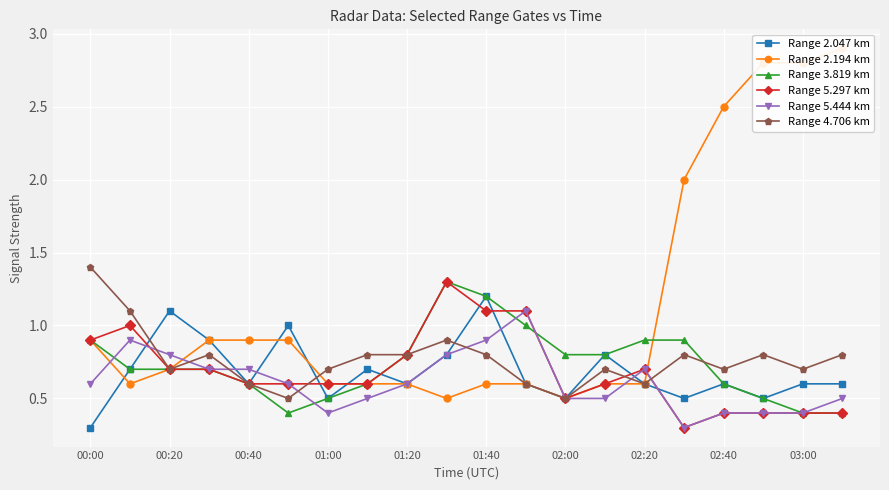

How many interior local peaks does the Range 5.444 km series have?

3